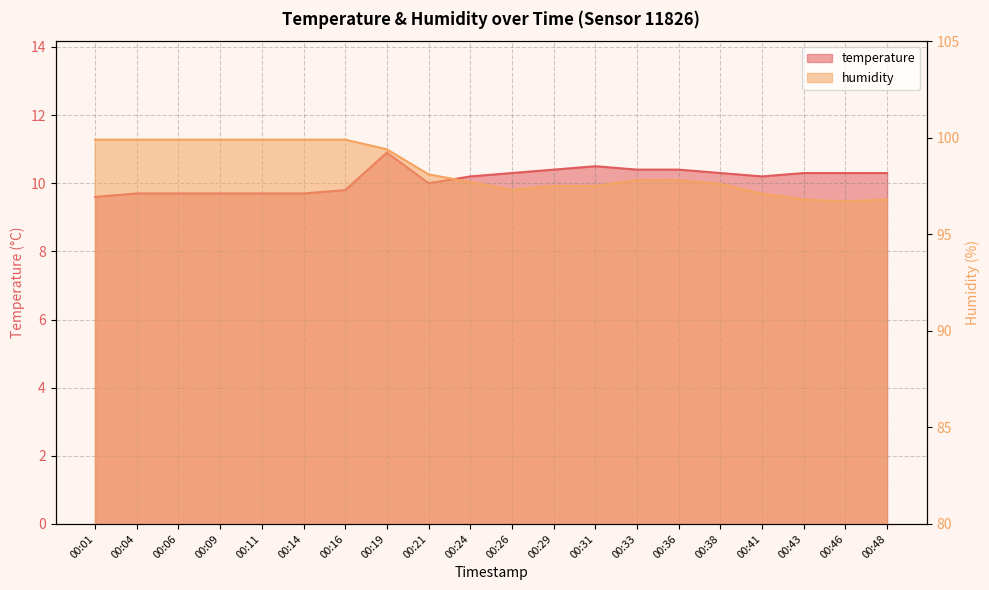

How many series are shown in this chart?

2